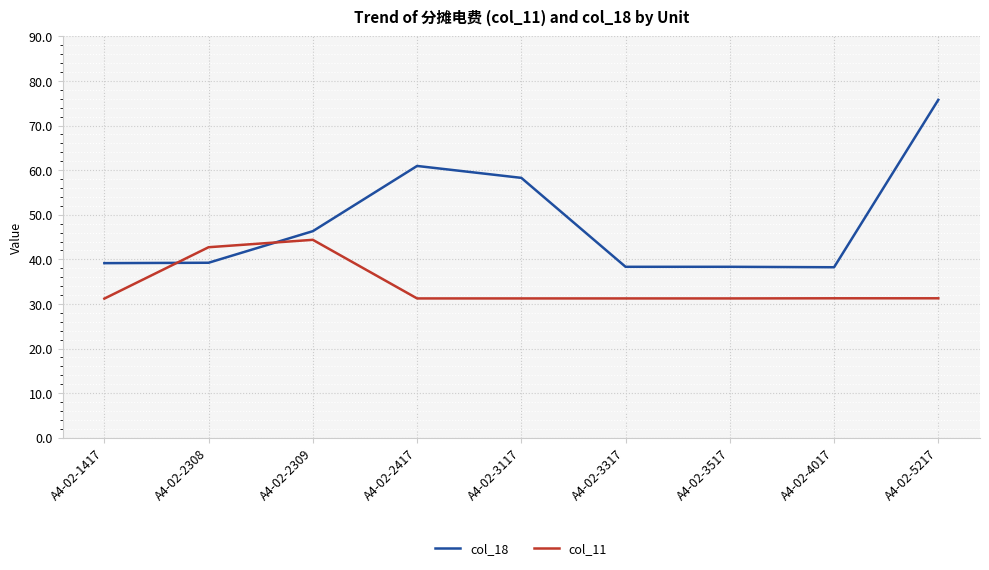

What is the difference between the highest and lowest values at A4-02-2417?

29.7